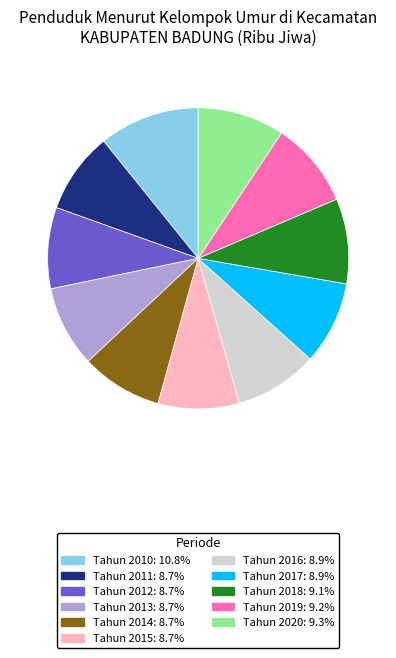

Approximately how many times larger is the value at Tahun 2014: 8.7% compared to Tahun 2015: 8.7%?

1.0